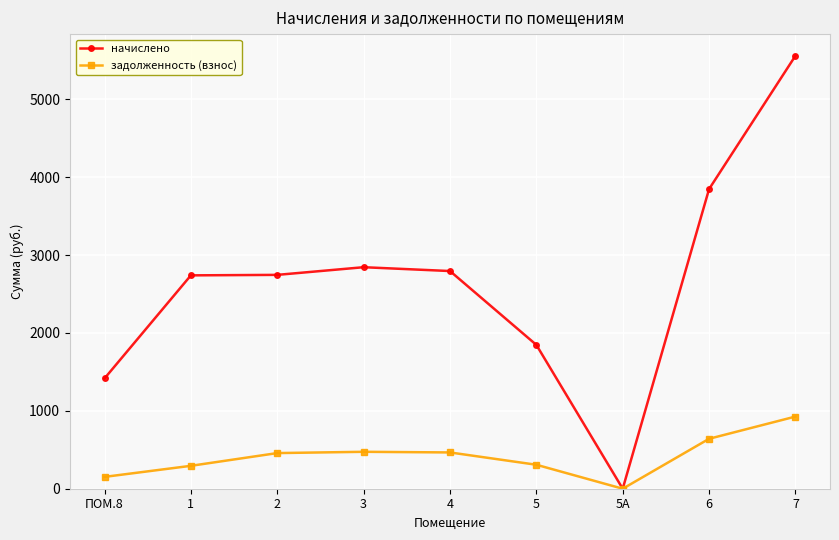

What is the label of the 6th point from the left?

5